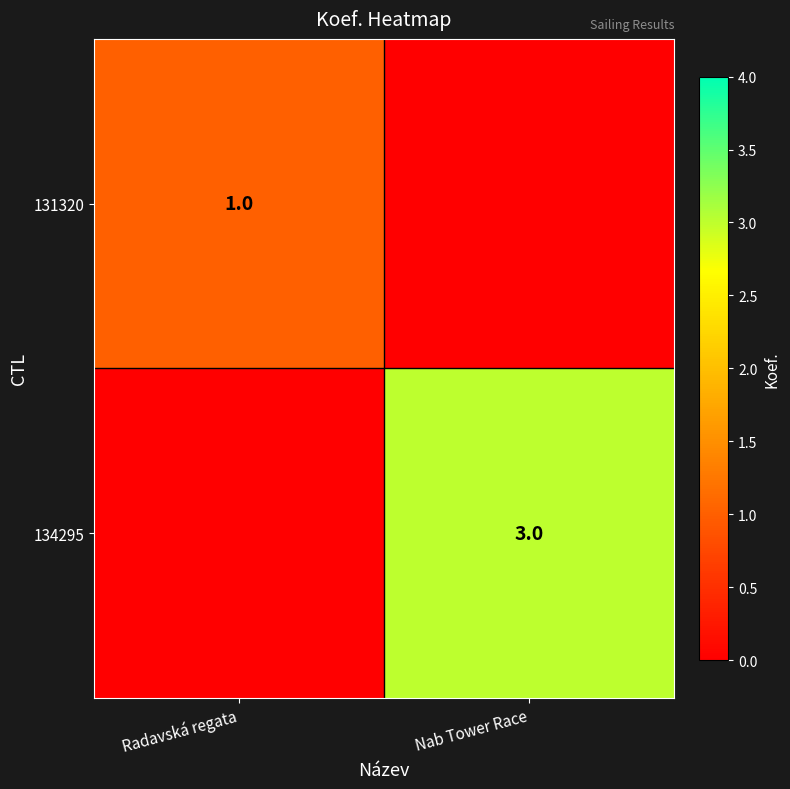

The 134295 series shows 3 at Nab Tower Race. True or false?

True